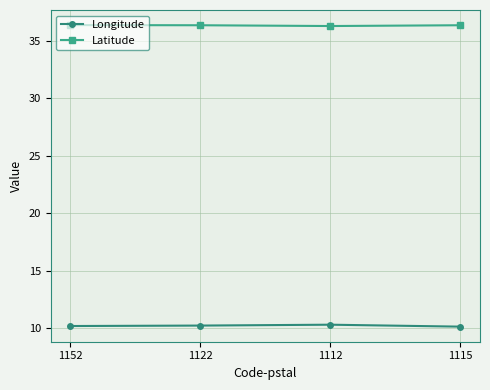

What is the value of the Latitude point at the 3rd from the left?

36.3